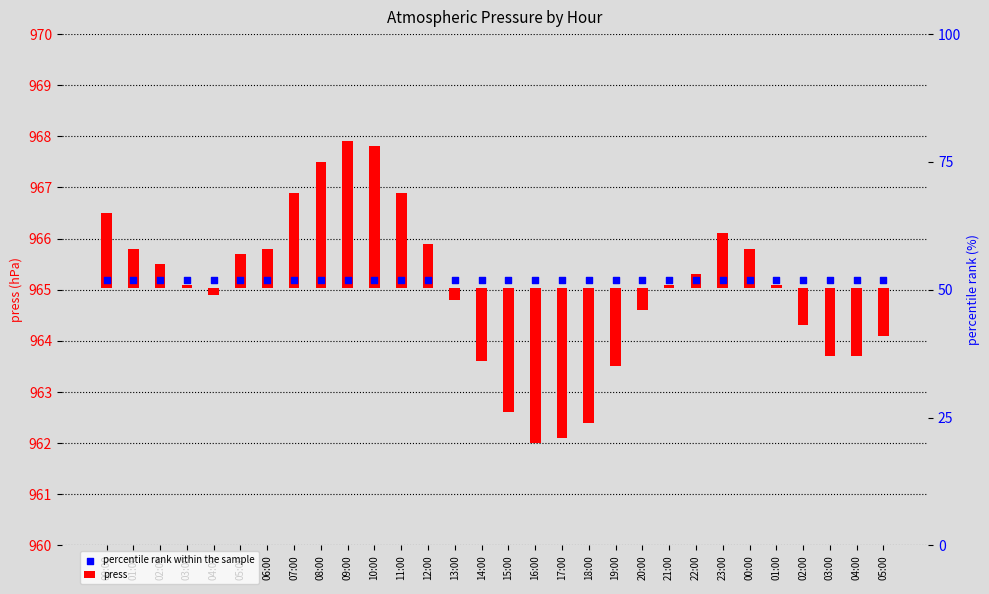

Which series has the largest Y range (max minus min)?

press